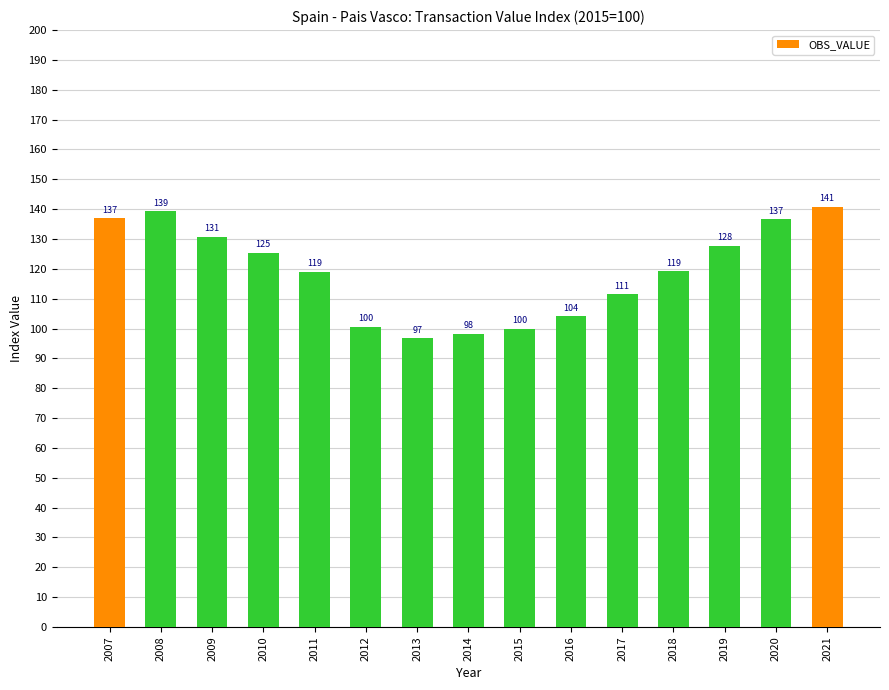

At which label is the value closest to 118?

2011